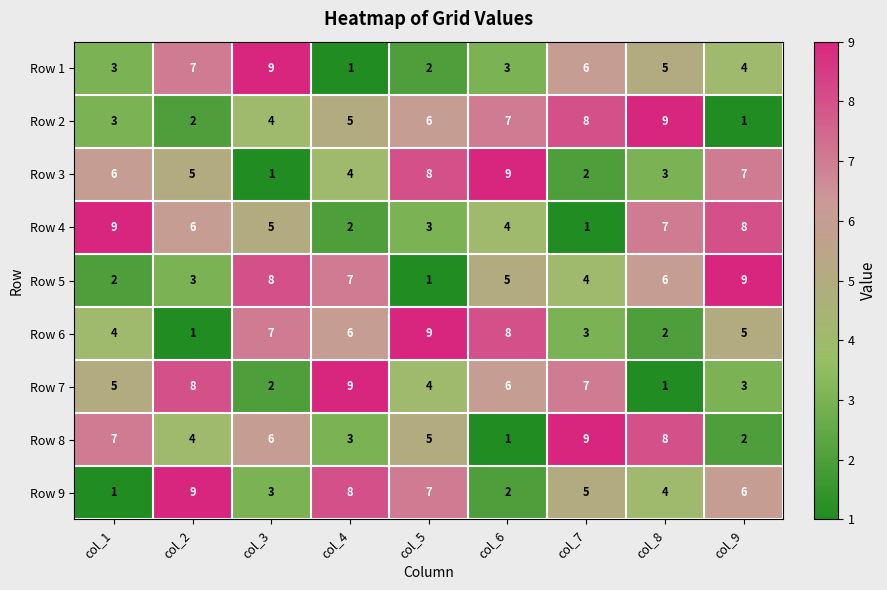

What is the difference between the maximum and minimum values in the Row 6 series?

8